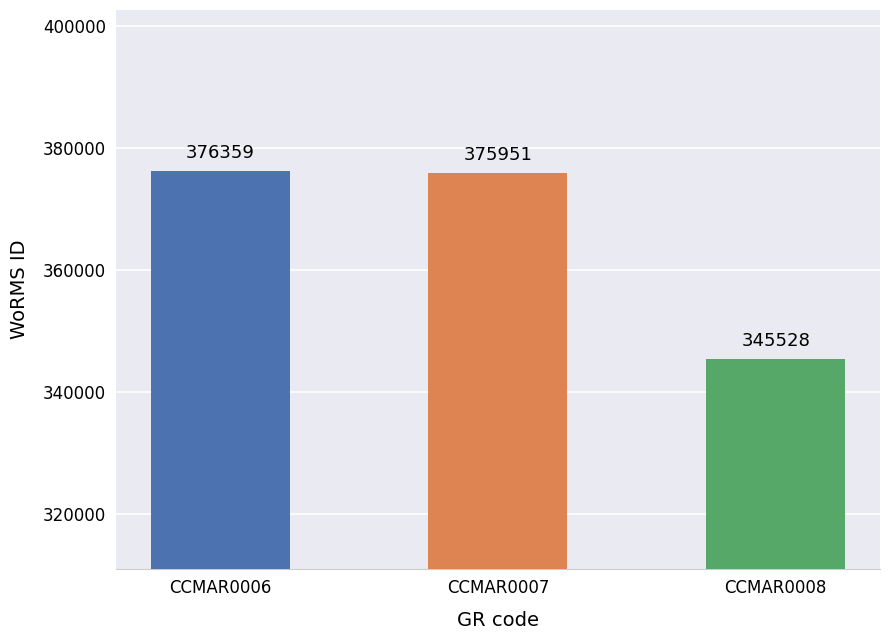

Approximately how many times larger is the value at CCMAR0008 compared to CCMAR0007?

0.9